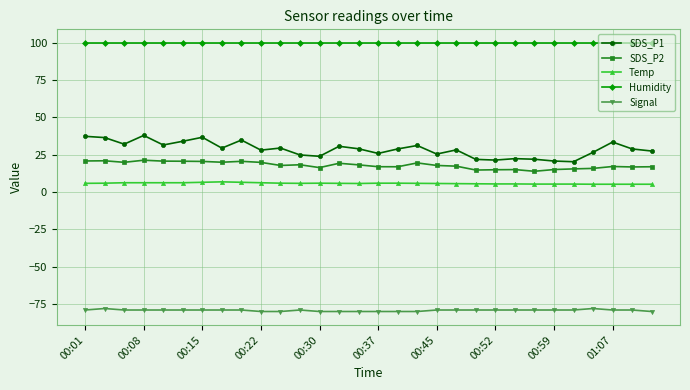

Rank the series by their maximum value, from lowest to highest.

Signal, Temp, SDS_P2, SDS_P1, Humidity